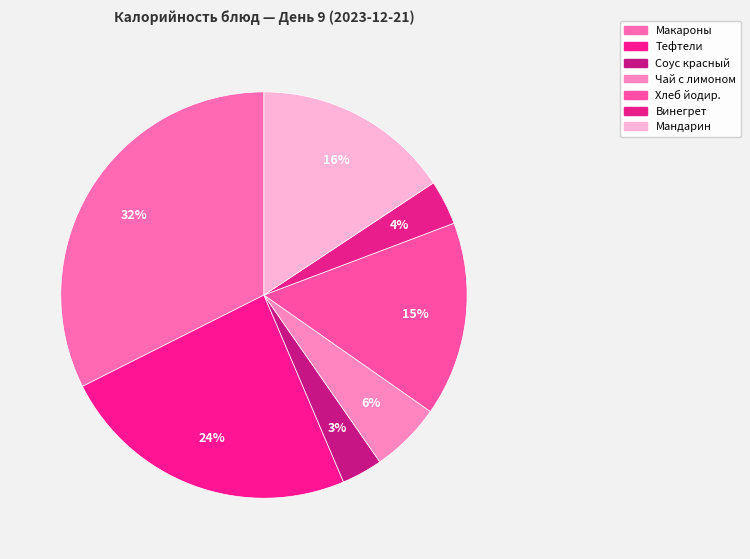

To the nearest percent, what is the difference between the largest and smallest slice percentages?

29%